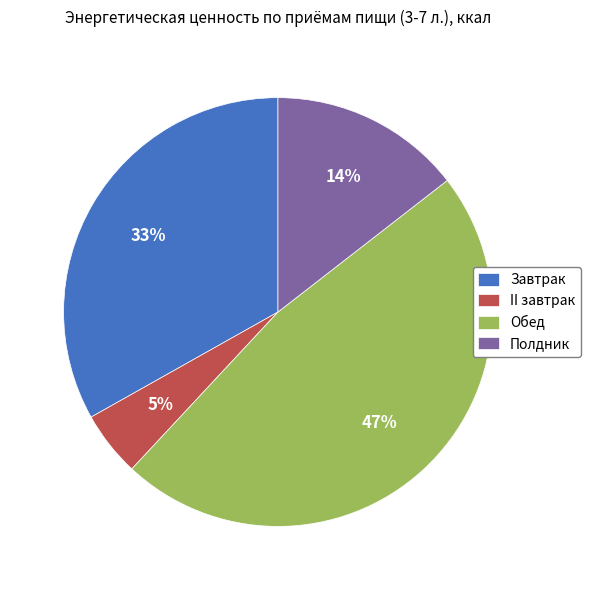

Which category has the smallest portion of the pie?

II завтрак